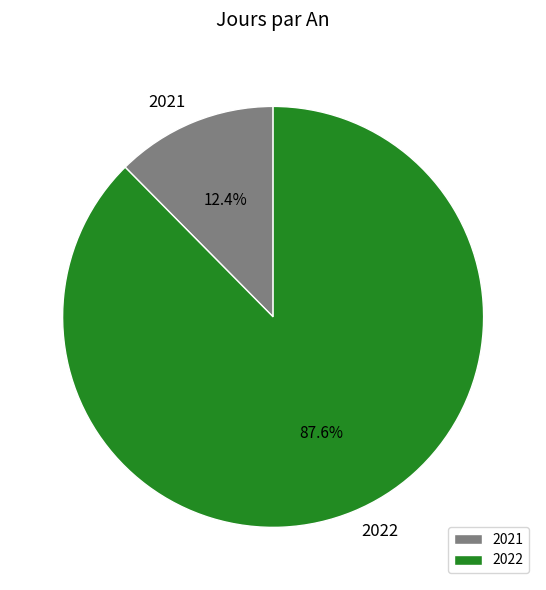

True or false: 2021 accounts for 23% of the total.

False